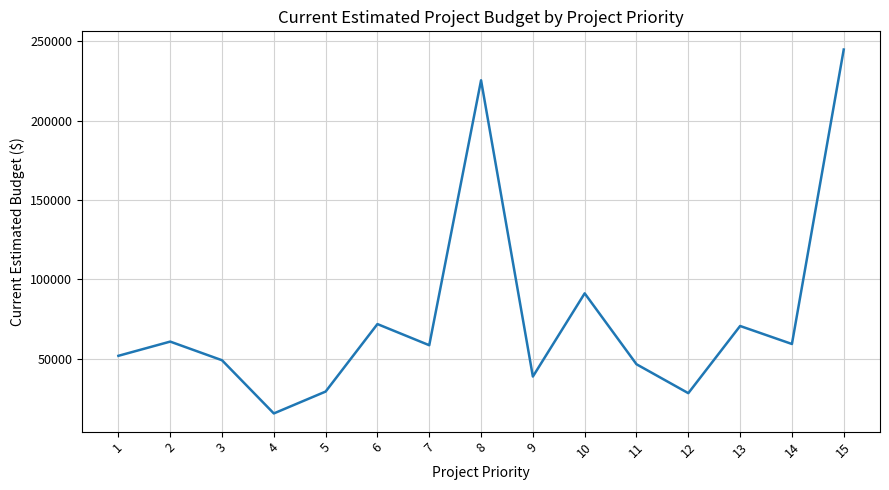

What value does the data have at 11?

46544.4